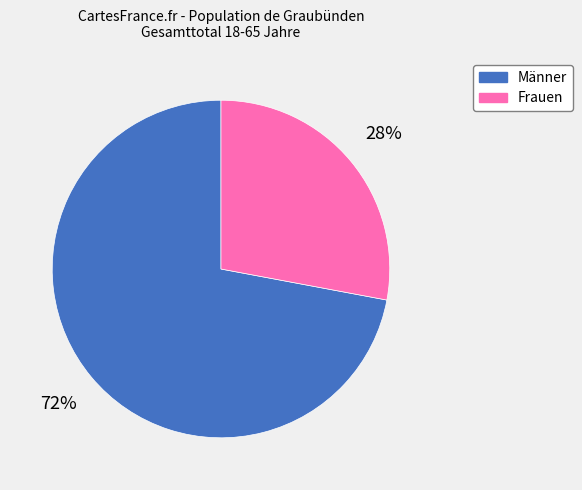

What percentage is the Frauen slice, to the nearest percent?

28%